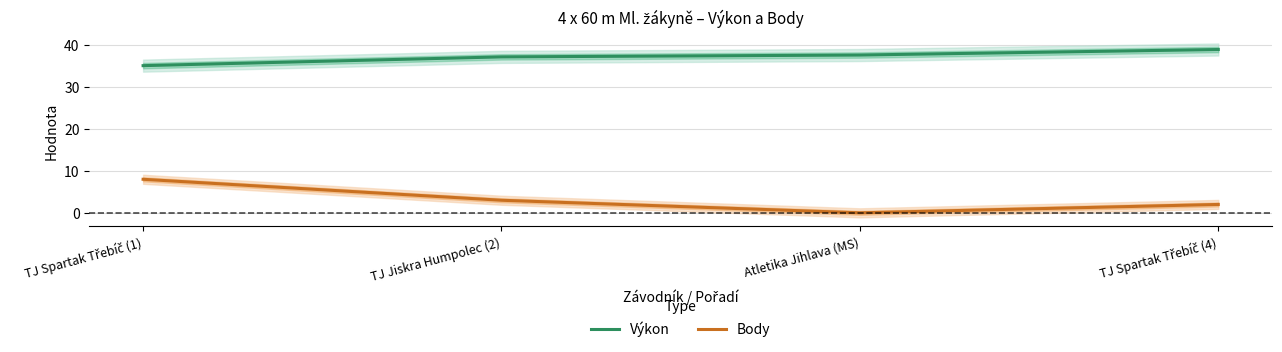

Between TJ Spartak Třebíč (4) and TJ Spartak Třebíč (1), which is larger?

TJ Spartak Třebíč (4)